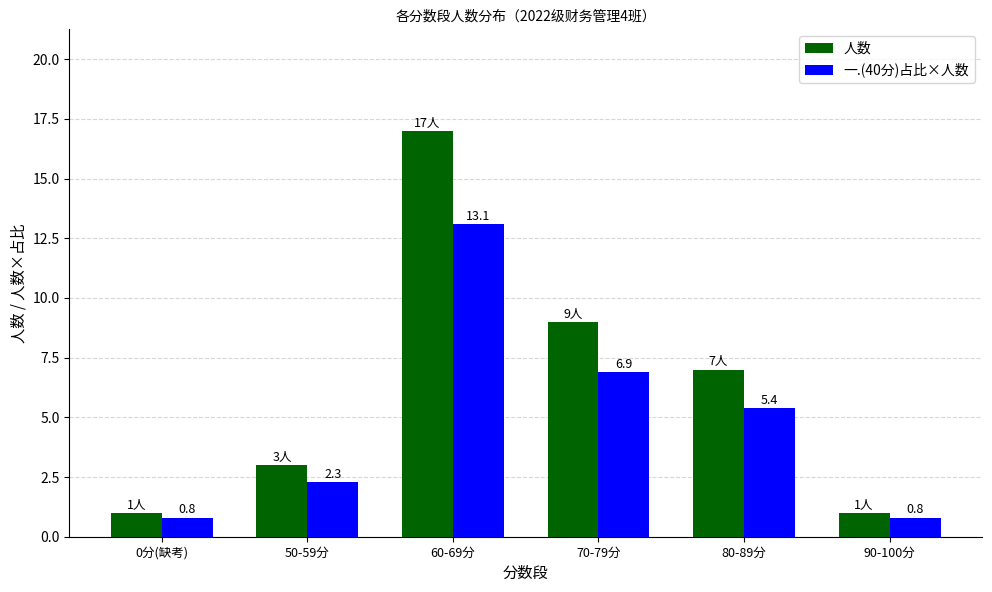

How many data points does each series have?

6